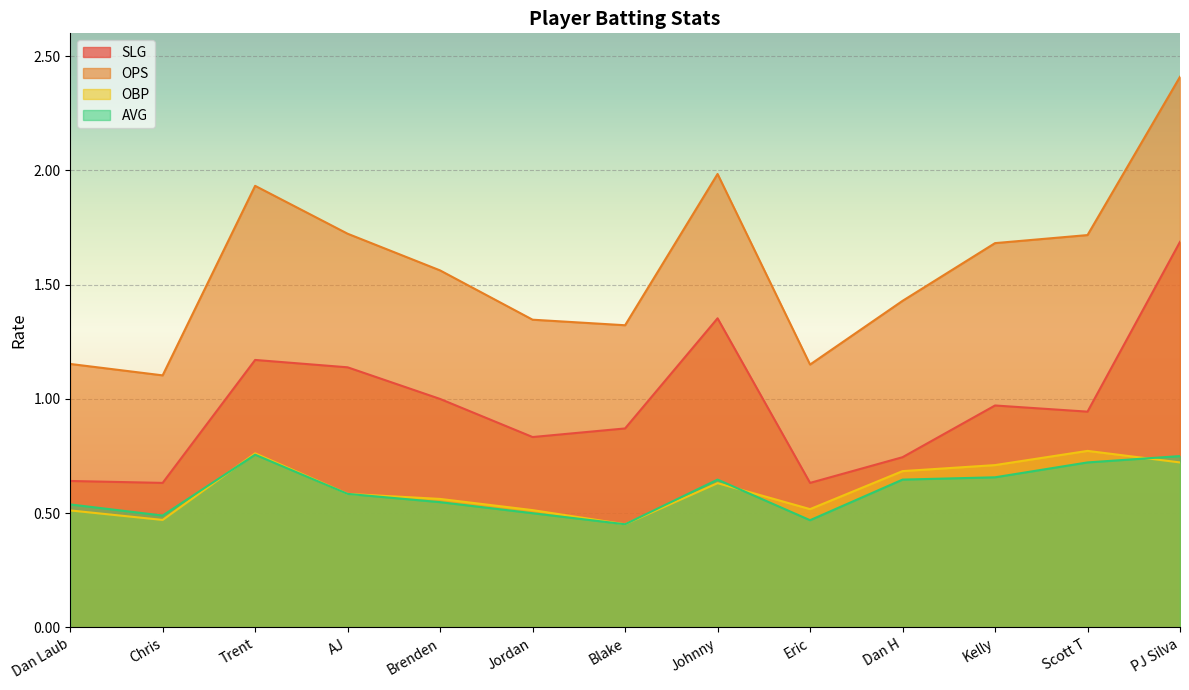

Count the number of categories in the chart.

13